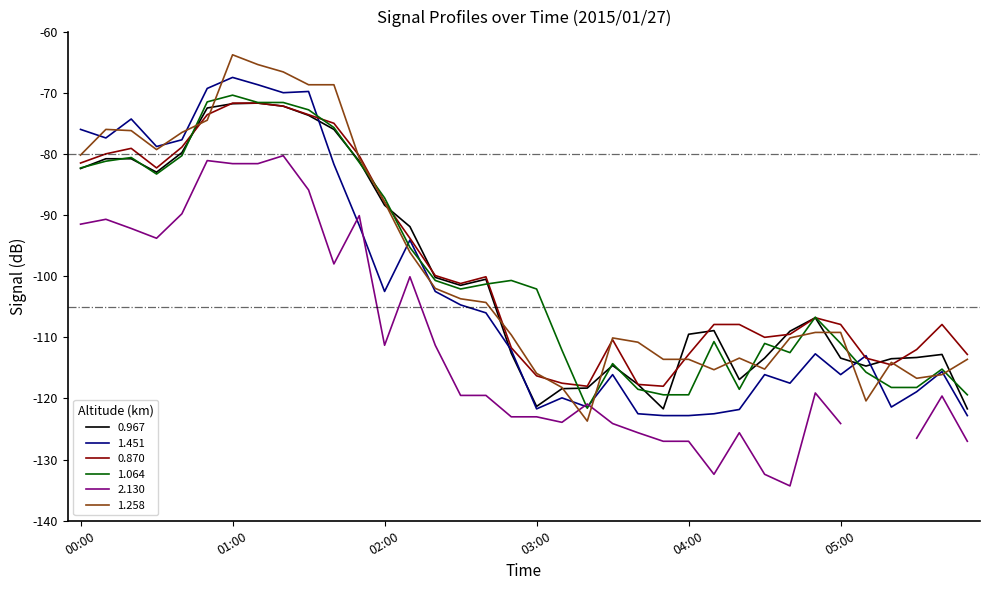

True or false: 1.451 has a value of -116.1 at 05:00.

True